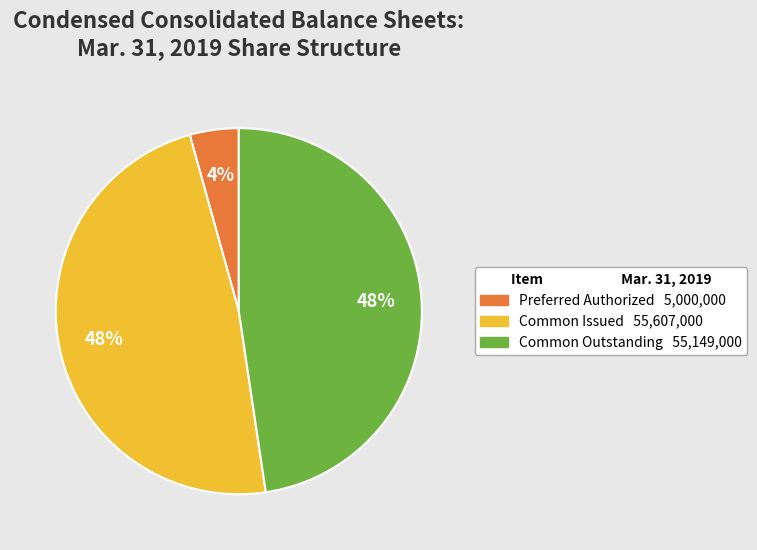

To the nearest percent, what is the difference between the largest and smallest slice percentages?

44%